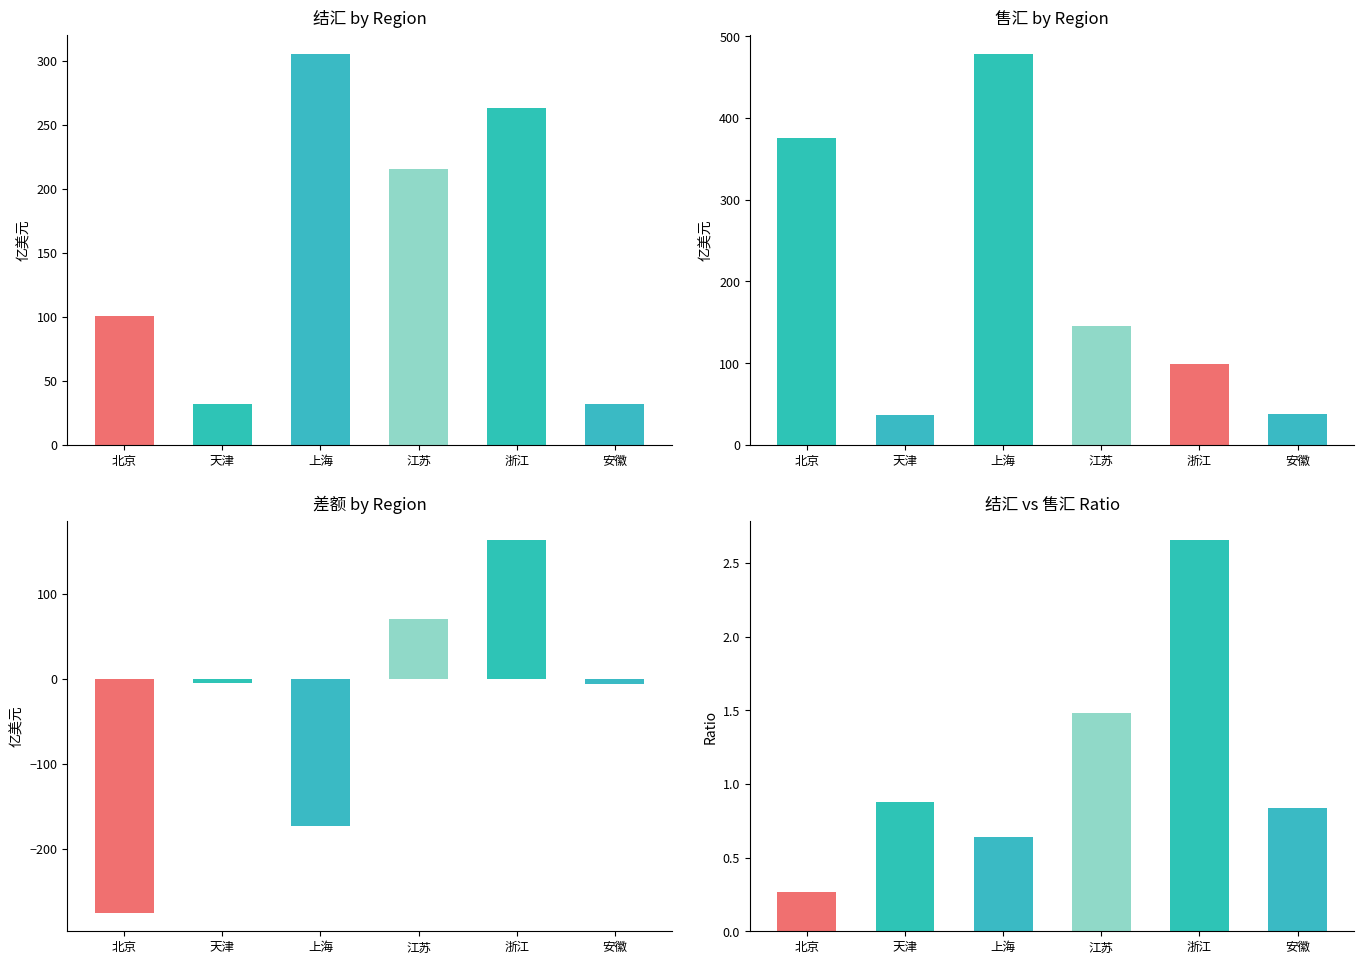

What value does the 售汇 series have at 天津?

36.2